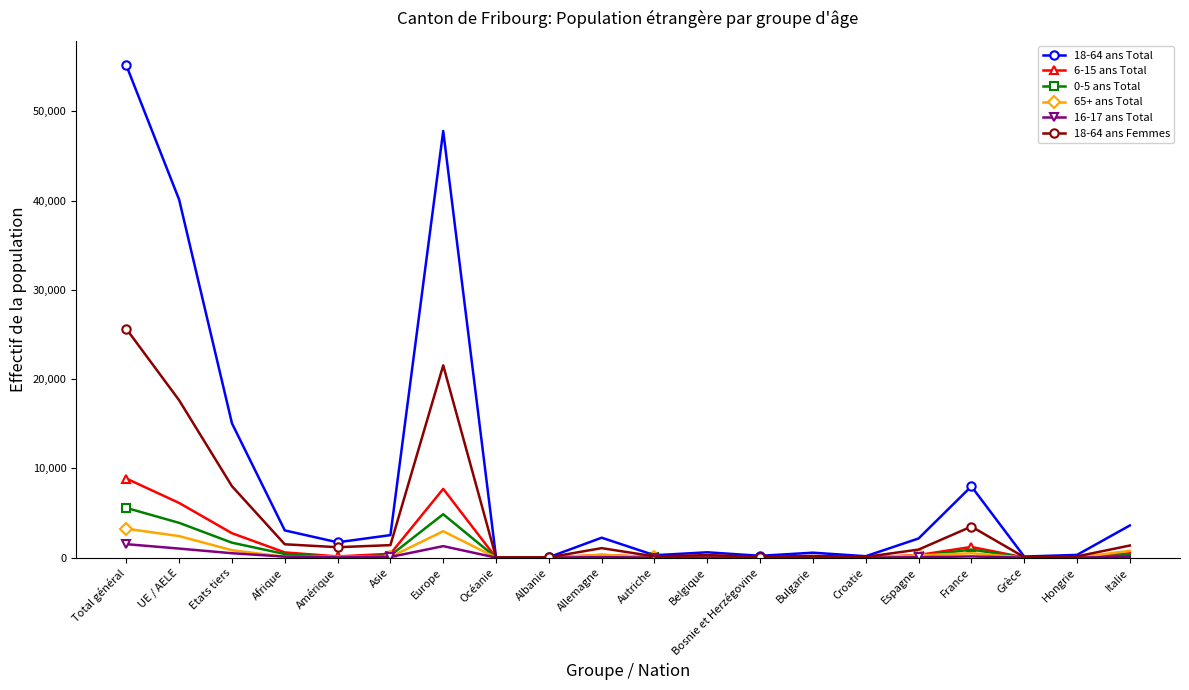

What is the difference between the 18-64 ans Total values at Bulgarie and Autriche?

285